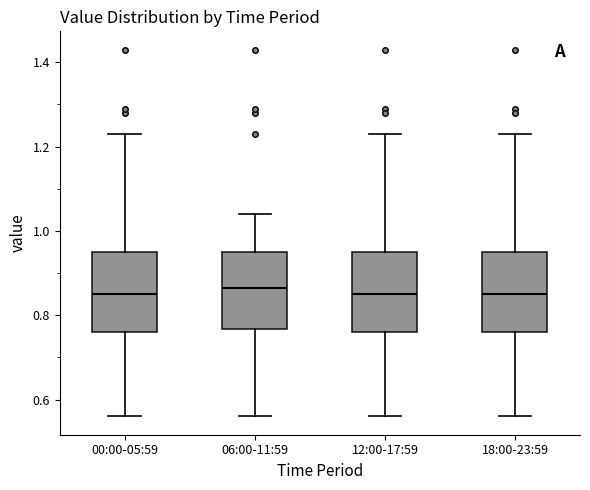

Reading left to right, transcribe this box plot: for each box, give where its median line is, the range the box spans, and where its two whiskers end, as read against the y-axis. The values are not printed on the chart, so give them approximately, as read against the axis.

00:00-05:59: median 0.86, box 0.76 to 0.96, whiskers 0.56 to 1.24
06:00-11:59: median 0.86, box 0.76 to 0.96, whiskers 0.56 to 1.04
12:00-17:59: median 0.86, box 0.76 to 0.96, whiskers 0.56 to 1.24
18:00-23:59: median 0.86, box 0.76 to 0.96, whiskers 0.56 to 1.24